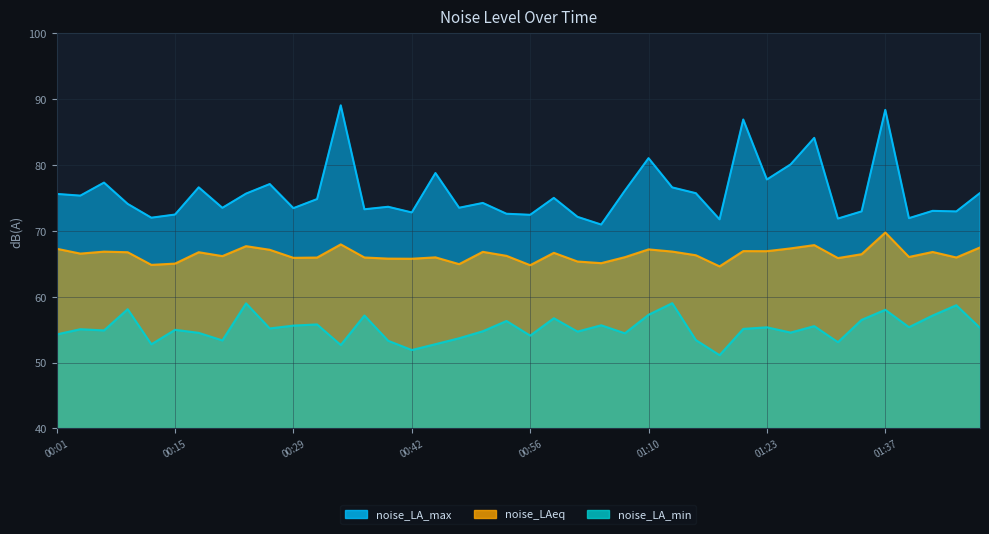

What is the difference between the noise_LAeq values at 01:26 and 01:45?

1.4